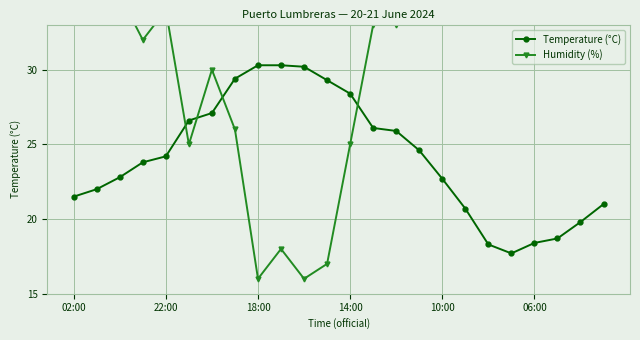

Which series has the largest range (max minus min)?

Humidity (%)